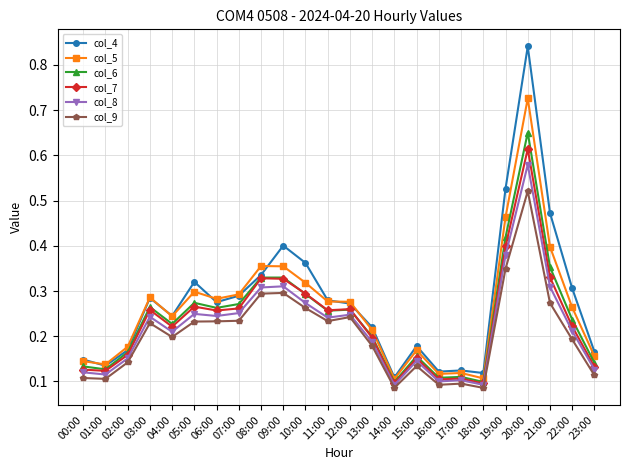

What are all the series names shown in the legend?

col_4, col_5, col_6, col_7, col_8, col_9